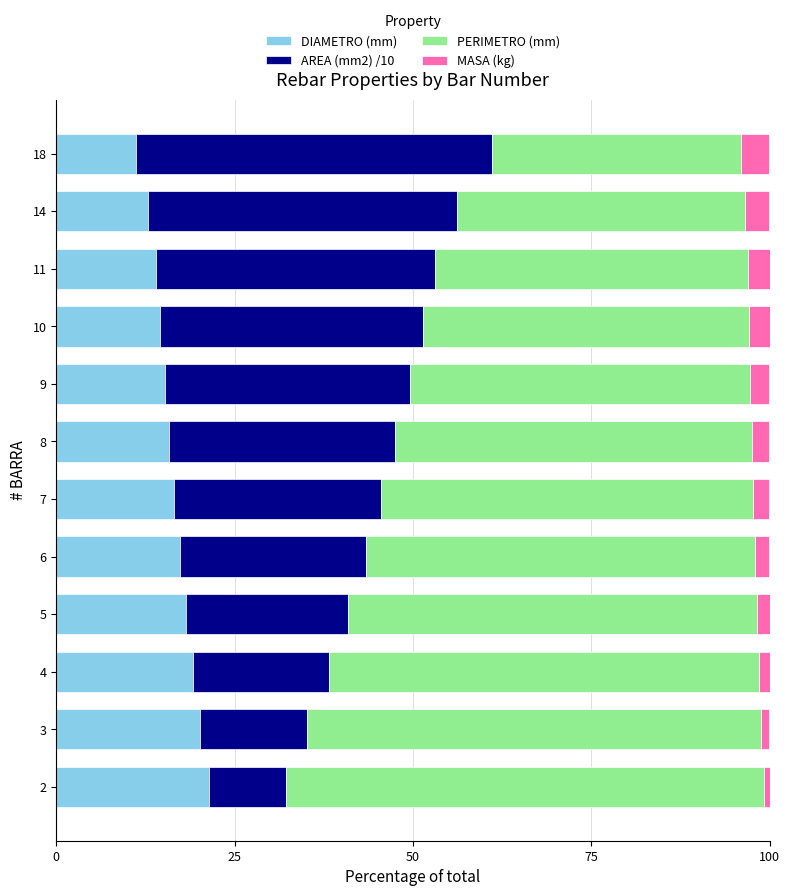

What is the highest value of the DIAMETRO (mm) series?

21.4